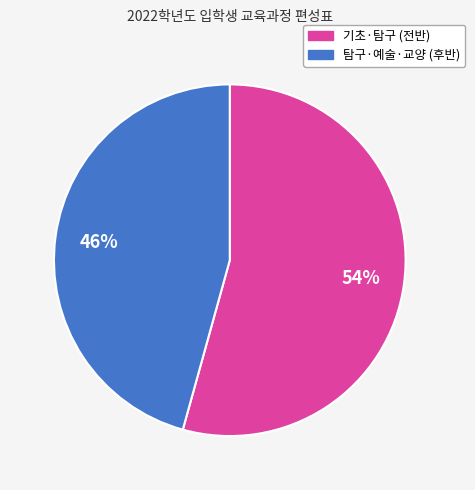

To the nearest percent, what is the average slice percentage?

50%